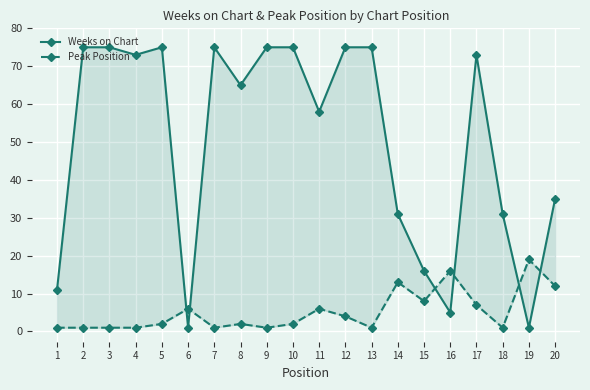

The Weeks on Chart series shows 75 at 12. True or false?

True